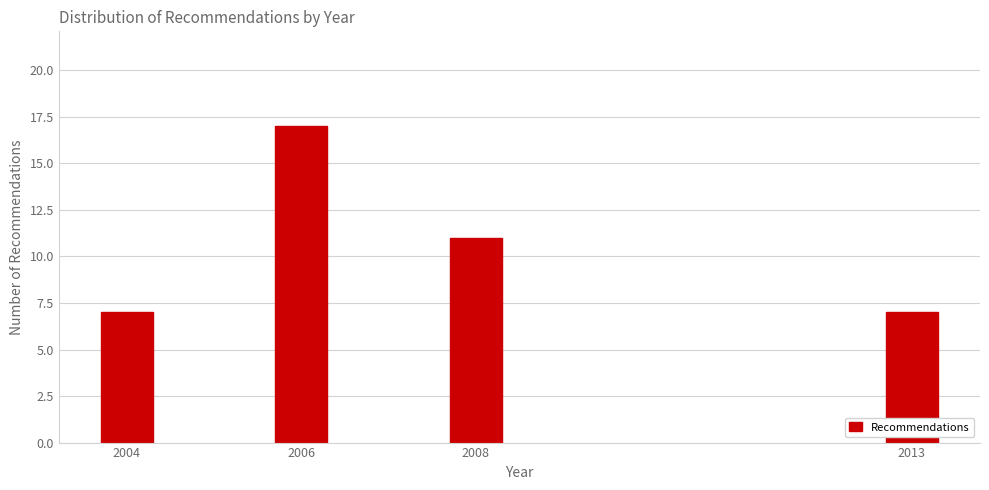

Reading left to right, list all the values displayed in this chart.

2004=7	2006=17	2008=11	2013=7